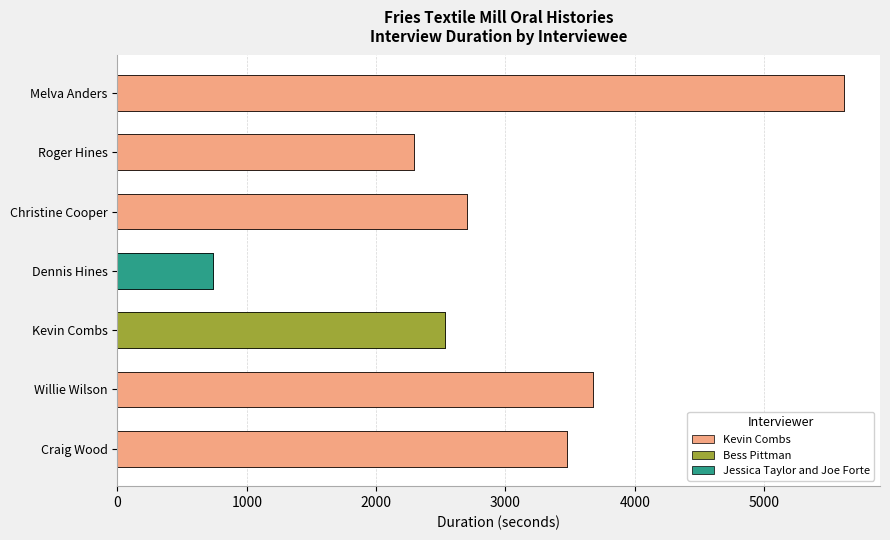

How many values exceed 3476?

2